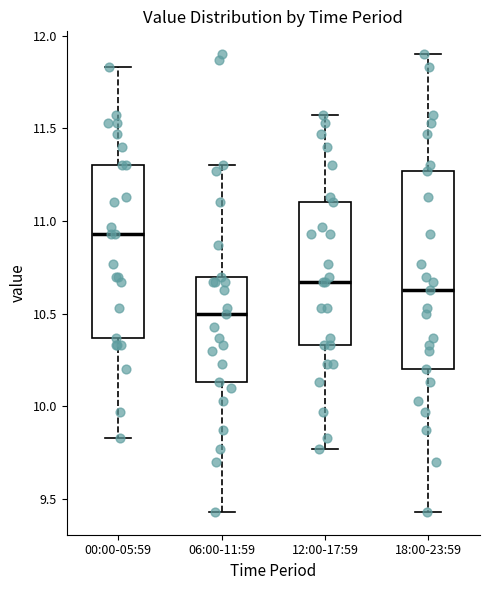

Where is the lower edge of the box for 00:00-05:59 on the y-axis? The values are not printed on the chart, so give them approximately, as read against the axis.

10.35